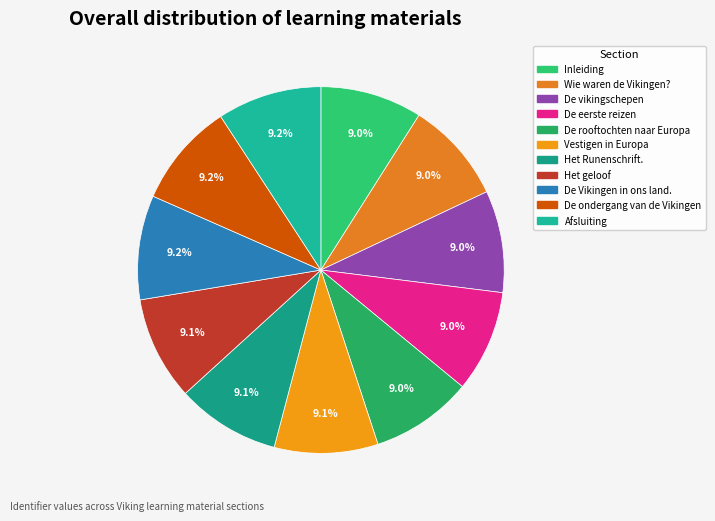

How many slices are in this pie chart?

11